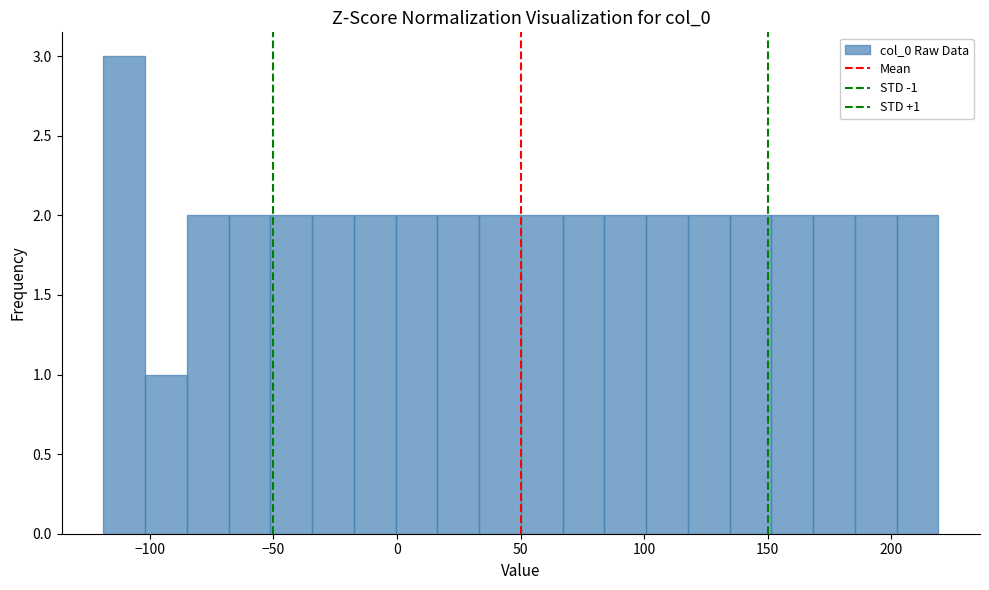

Read against the x-axis, roughly where is the centre of the tallest bar?

-110